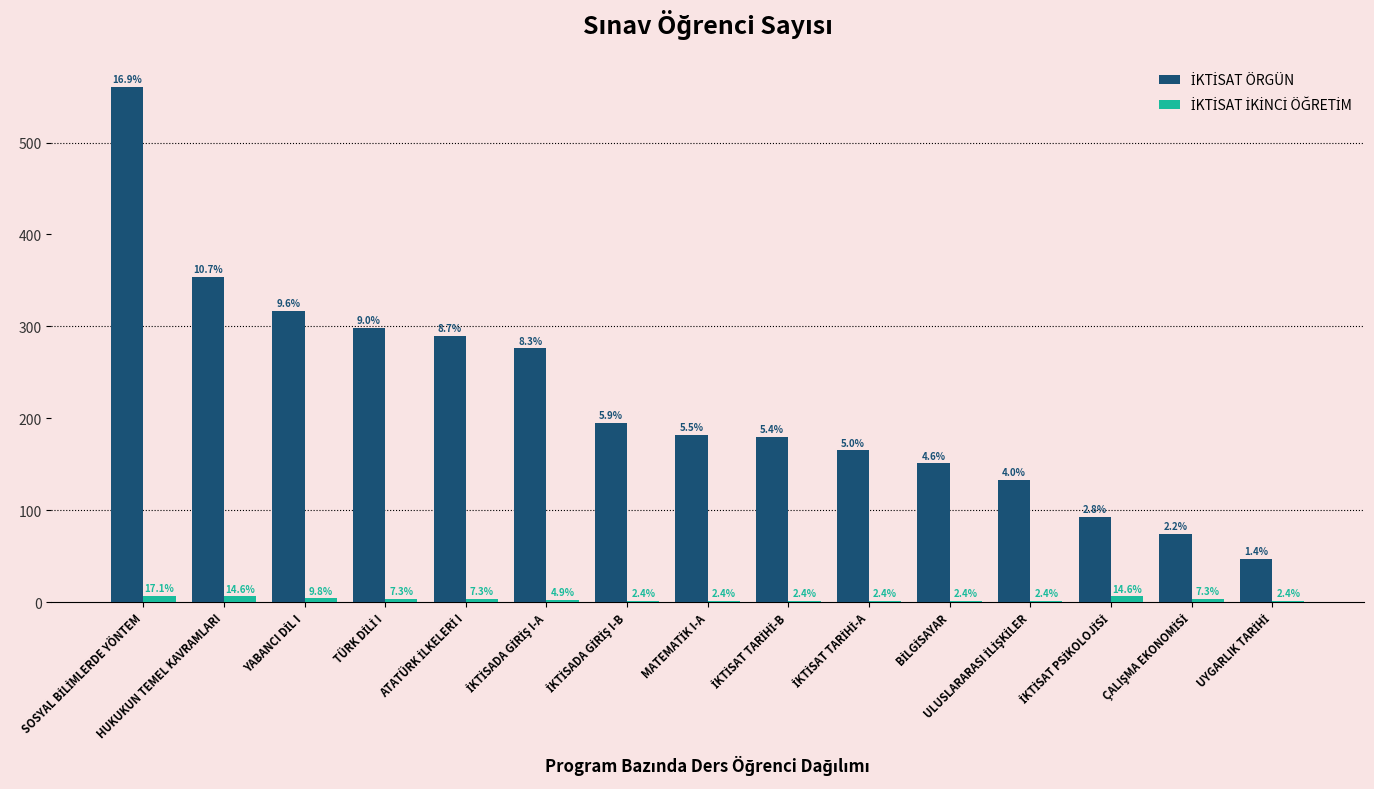

List the series in order of their overall mean, highest first.

İKTİSAT ÖRGÜN, İKTİSAT İKİNCİ ÖĞRETİM